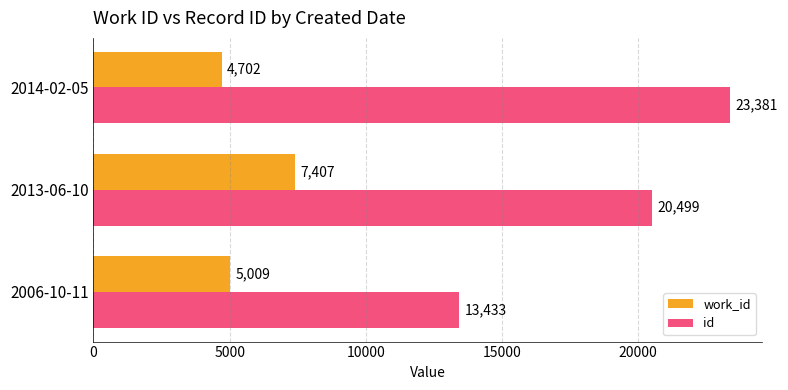

Which category has the lowest value across all series?

2014-02-05